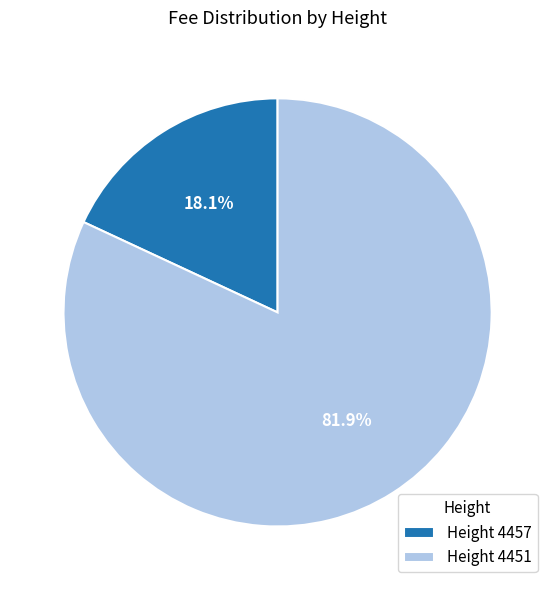

What is the total percentage of Height 4451 and Height 4457?

100.0%